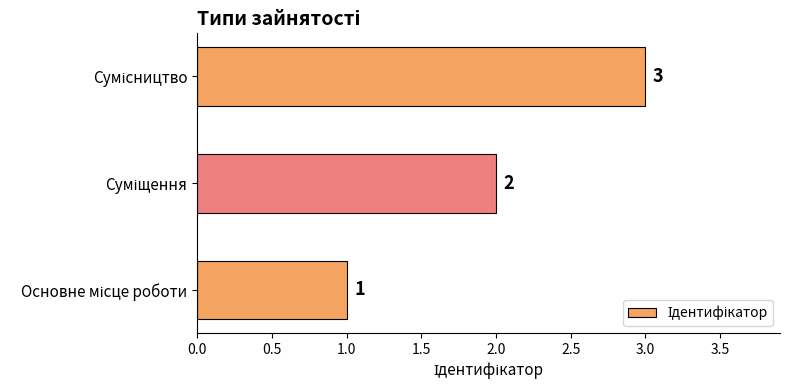

What is the sum of all values?

6